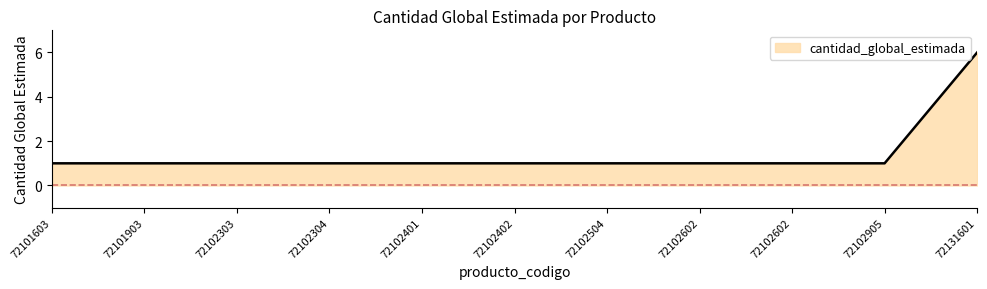

How many lines are shown in the chart?

1